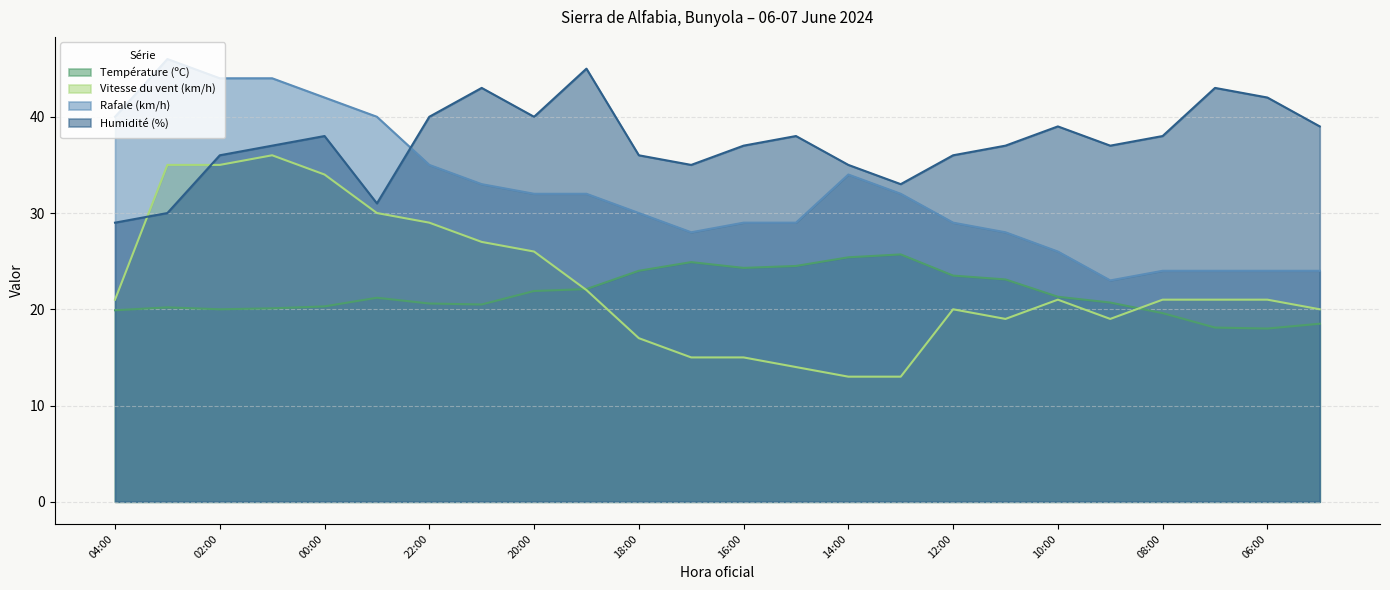

Reading right to left, extract all data points from this chart.

Température (ºC): 18.5	18.0	18.1	19.6	20.7	21.3	23.1	23.5	25.7	25.4	24.5	24.3	24.9	24.0	22.1	21.9	20.5	20.6	21.2	20.3	20.1	20.0	20.2	19.9
Vitesse du vent (km/h): 20.0	21.0	21.0	21.0	19.0	21.0	19.0	20.0	13.0	13.0	14.0	15.0	15.0	17.0	22.0	26.0	27.0	29.0	30.0	34.0	36.0	35.0	35.0	21.0
Rafale (km/h): 24.0	24.0	24.0	24.0	23.0	26.0	28.0	29.0	32.0	34.0	29.0	29.0	28.0	30.0	32.0	32.0	33.0	35.0	40.0	42.0	44.0	44.0	46.0	40.0
Humidité (%): 39.0	42.0	43.0	38.0	37.0	39.0	37.0	36.0	33.0	35.0	38.0	37.0	35.0	36.0	45.0	40.0	43.0	40.0	31.0	38.0	37.0	36.0	30.0	29.0